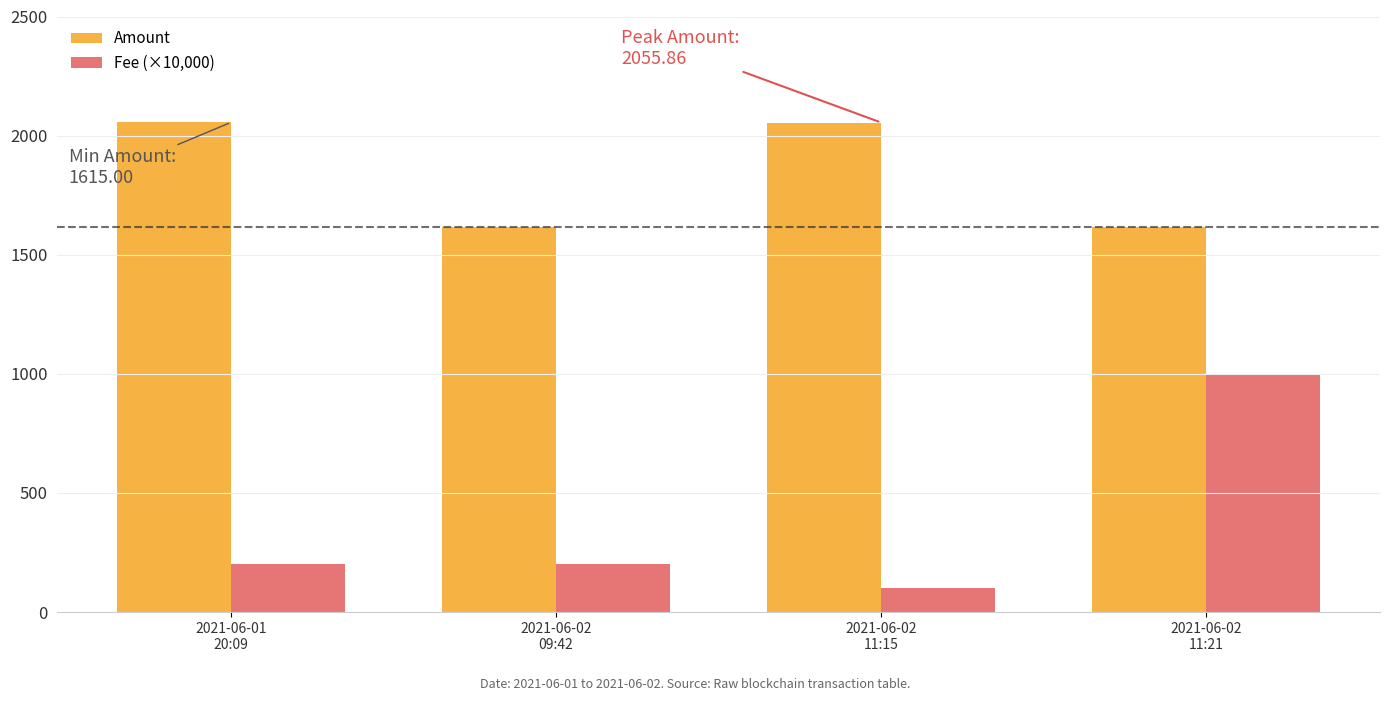

What is the difference between the Amount values at 2021-06-01
20:09 and 2021-06-02
09:42?

440.6